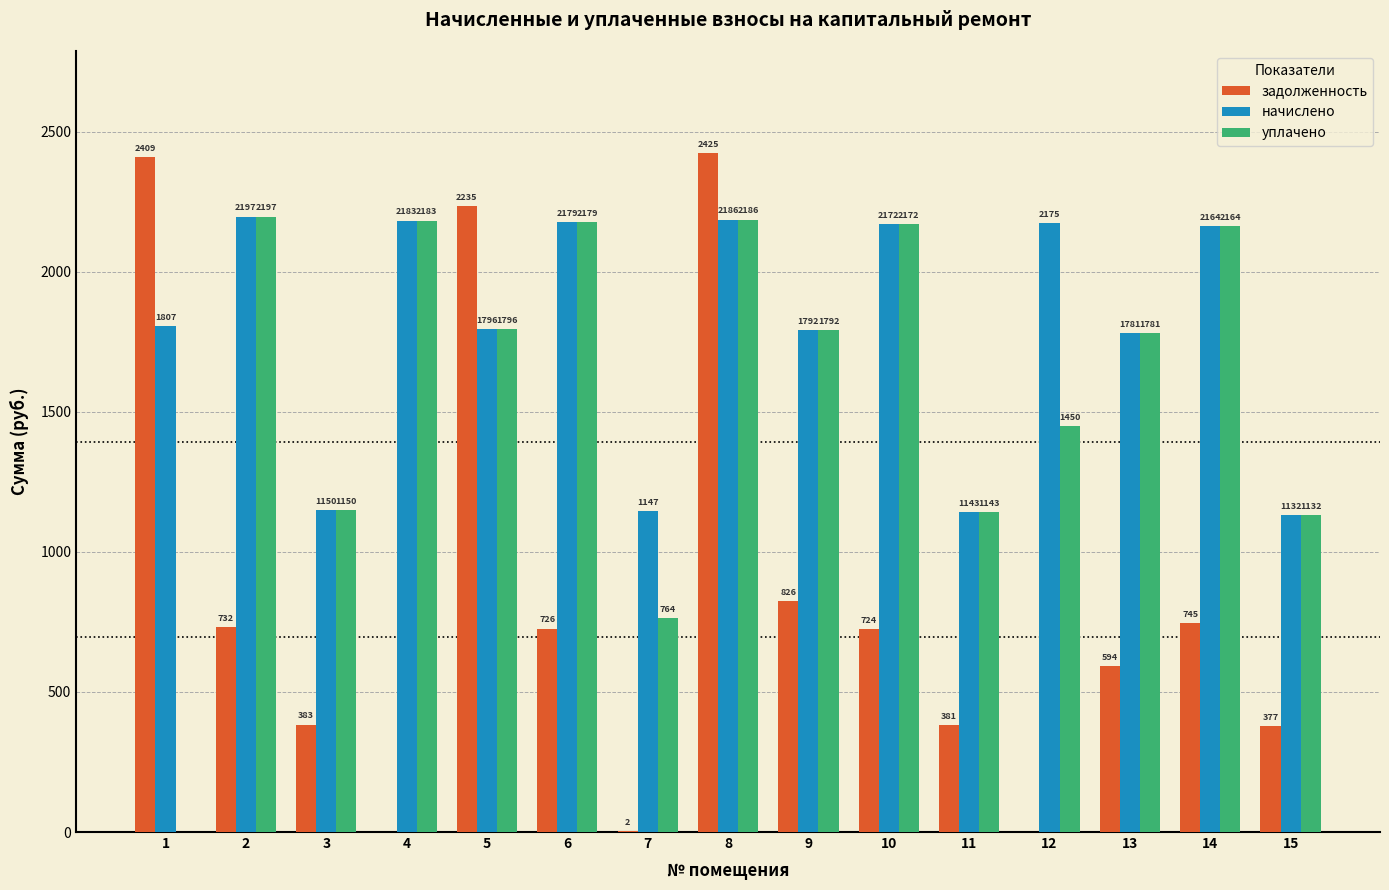

The уплачено series shows 3650.8 at 10. True or false?

False